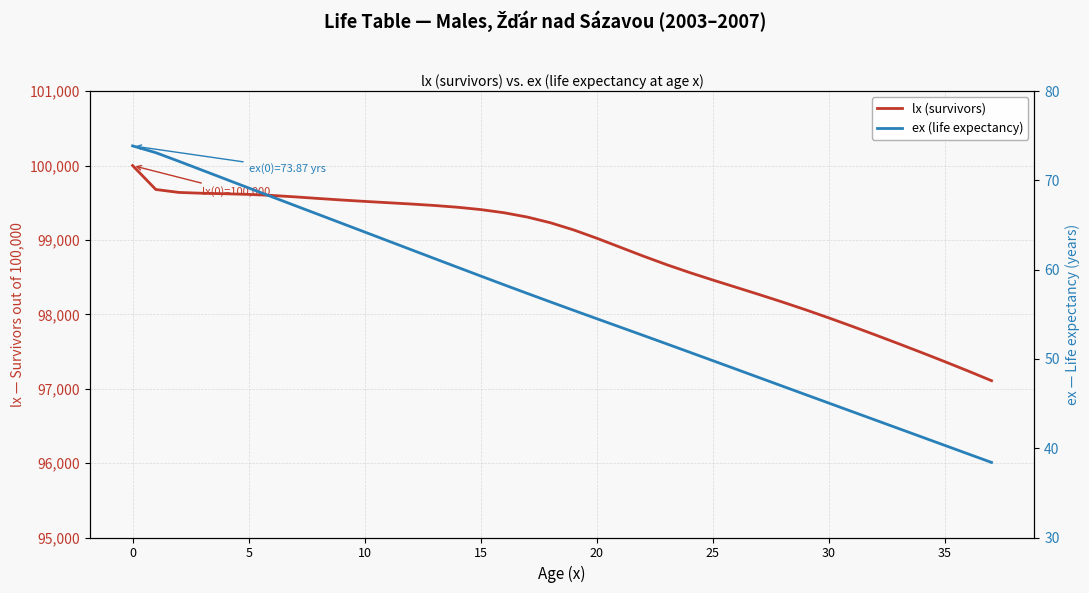

Between 24 and 23, which is larger?

23